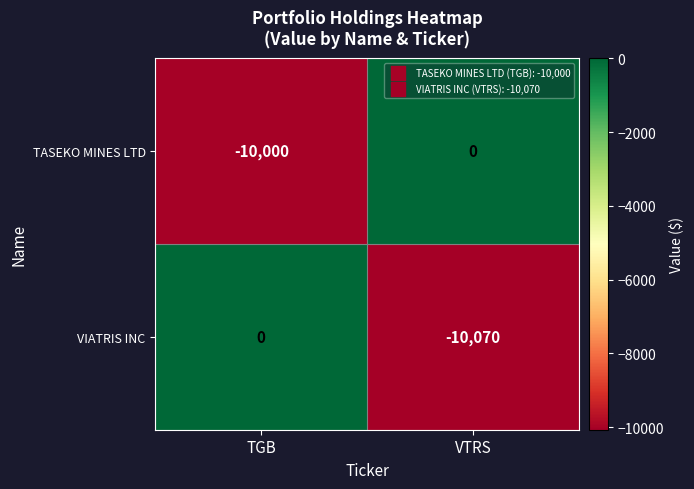

At which label does TASEKO MINES LTD reach its minimum?

TGB